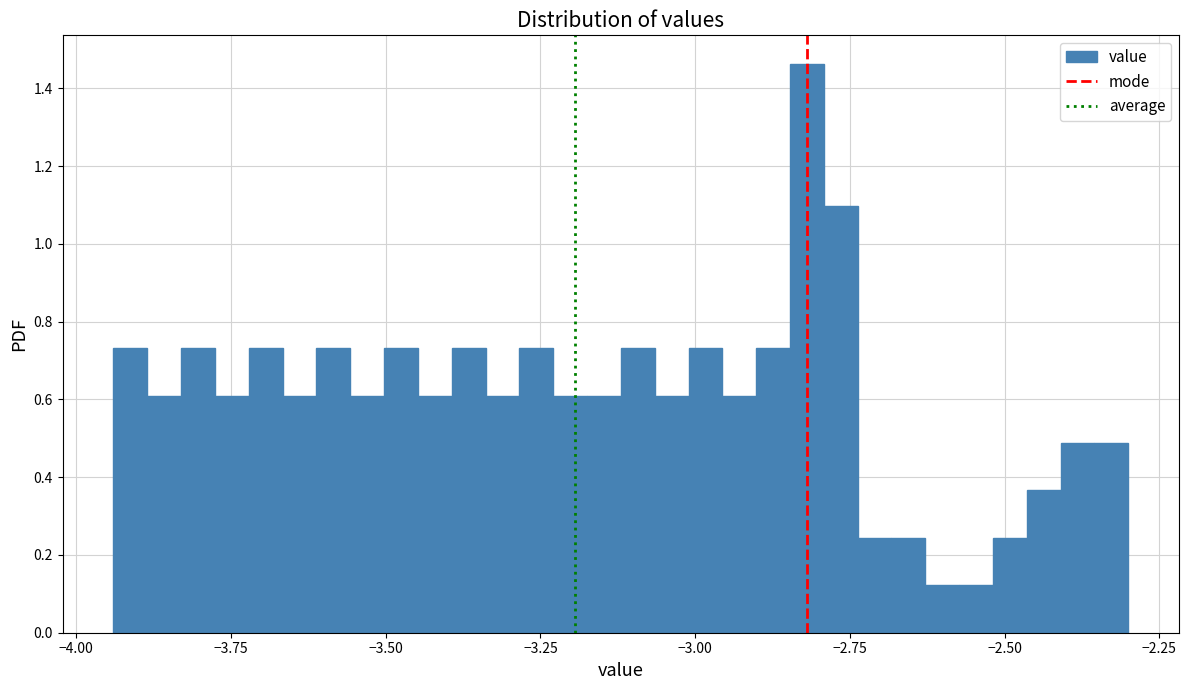

Around what value on the x-axis is the tallest bar? Give the approximate position of its centre, as read against the axis.

-2.80